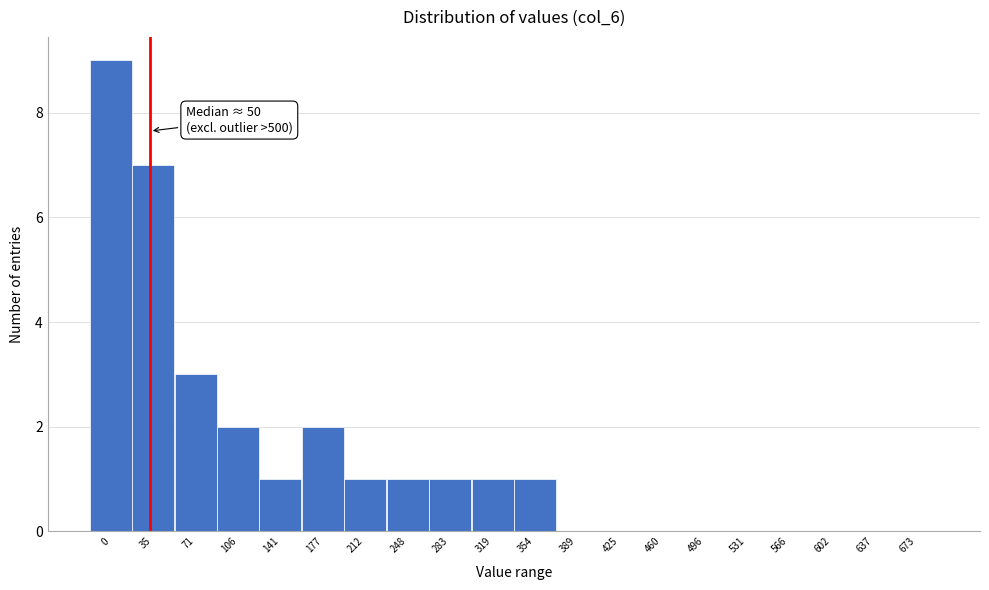

Reading left to right, list all the values displayed in this chart.

0=9	35=7	71=3	106=2	141=1	177=2	212=1	248=1	283=1	319=1	354=1	389=0	425=0	460=0	496=0	531=0	566=0	602=0	637=0	673=0